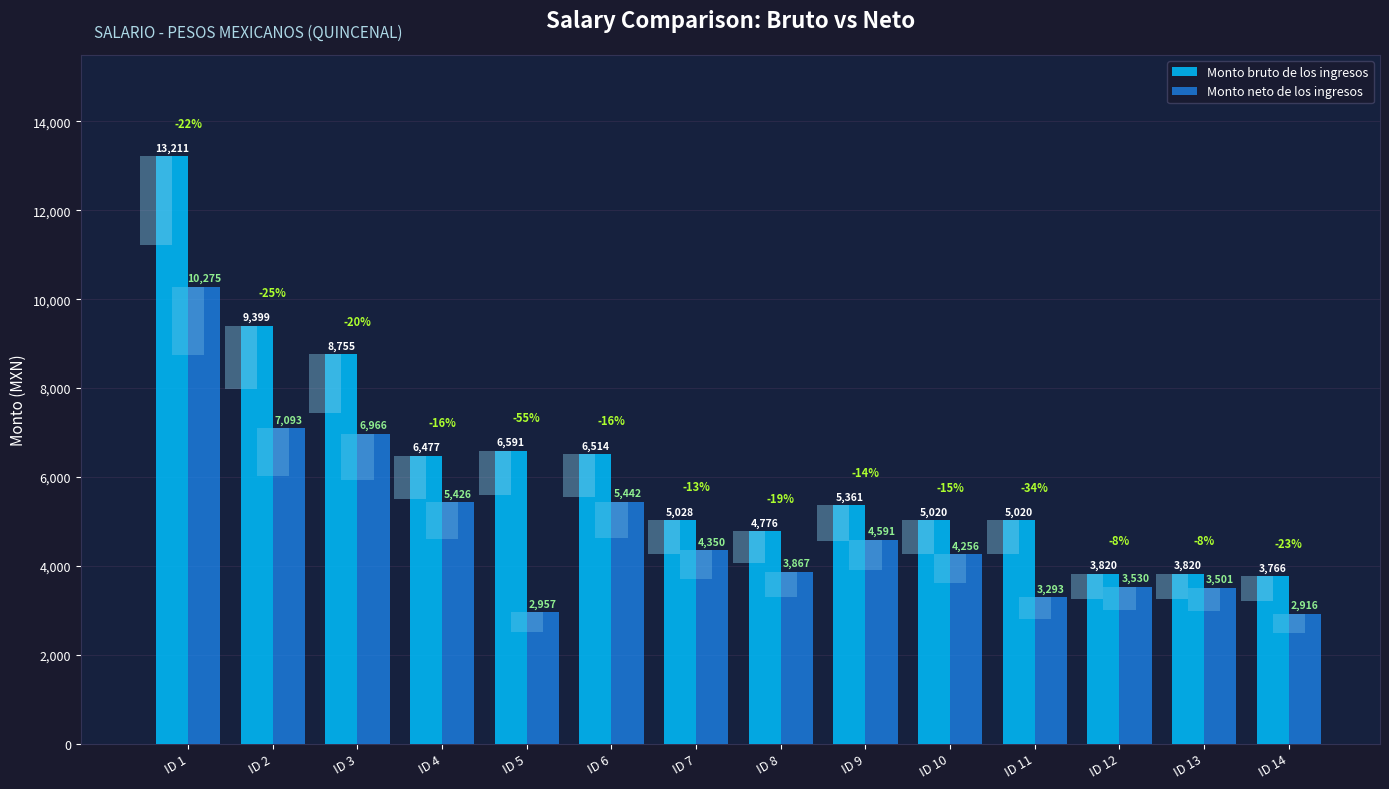

How many data points in Monto bruto de los ingresos are less than 5361?

7